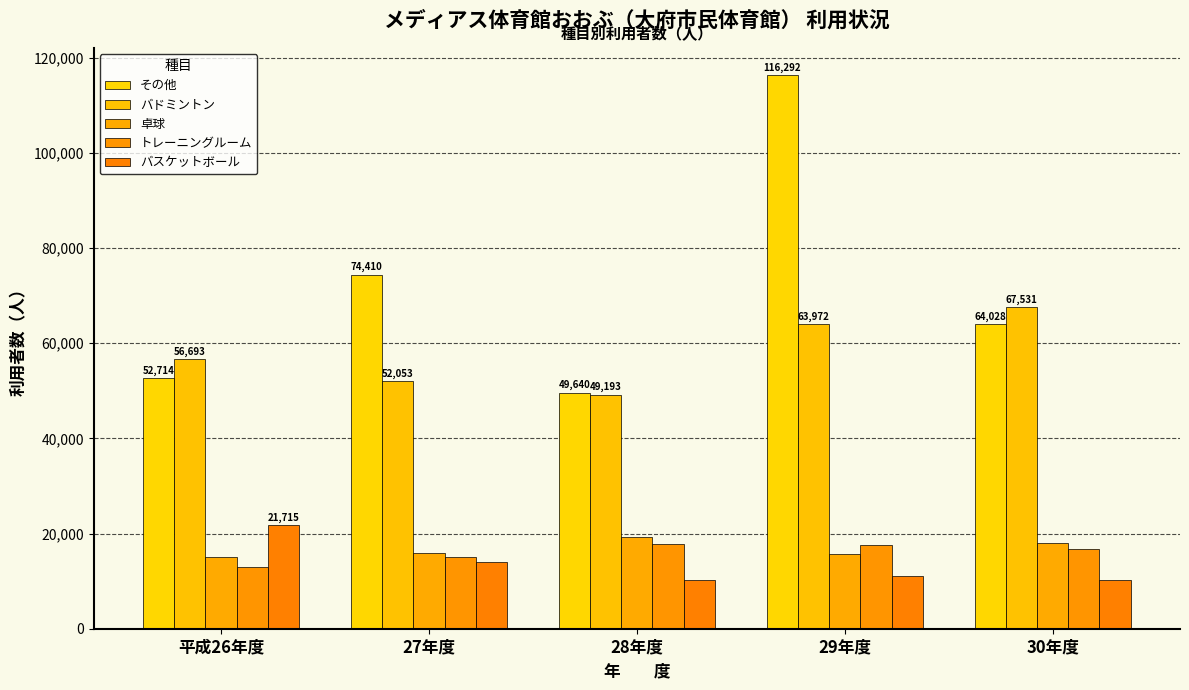

What is the difference between the その他 values at 平成26年度 and 30年度?

11314